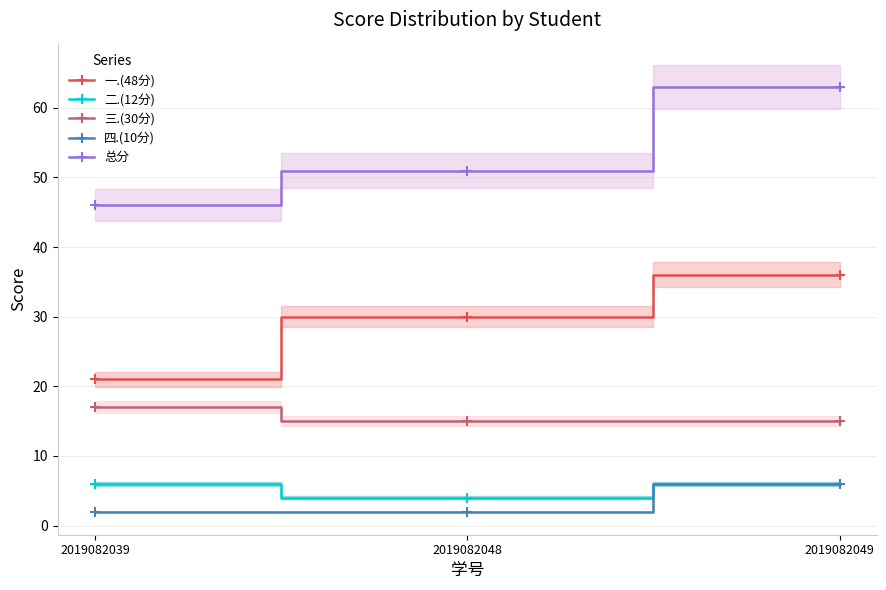

Where is 一.(48分) nearest to the value 28?

2019082048